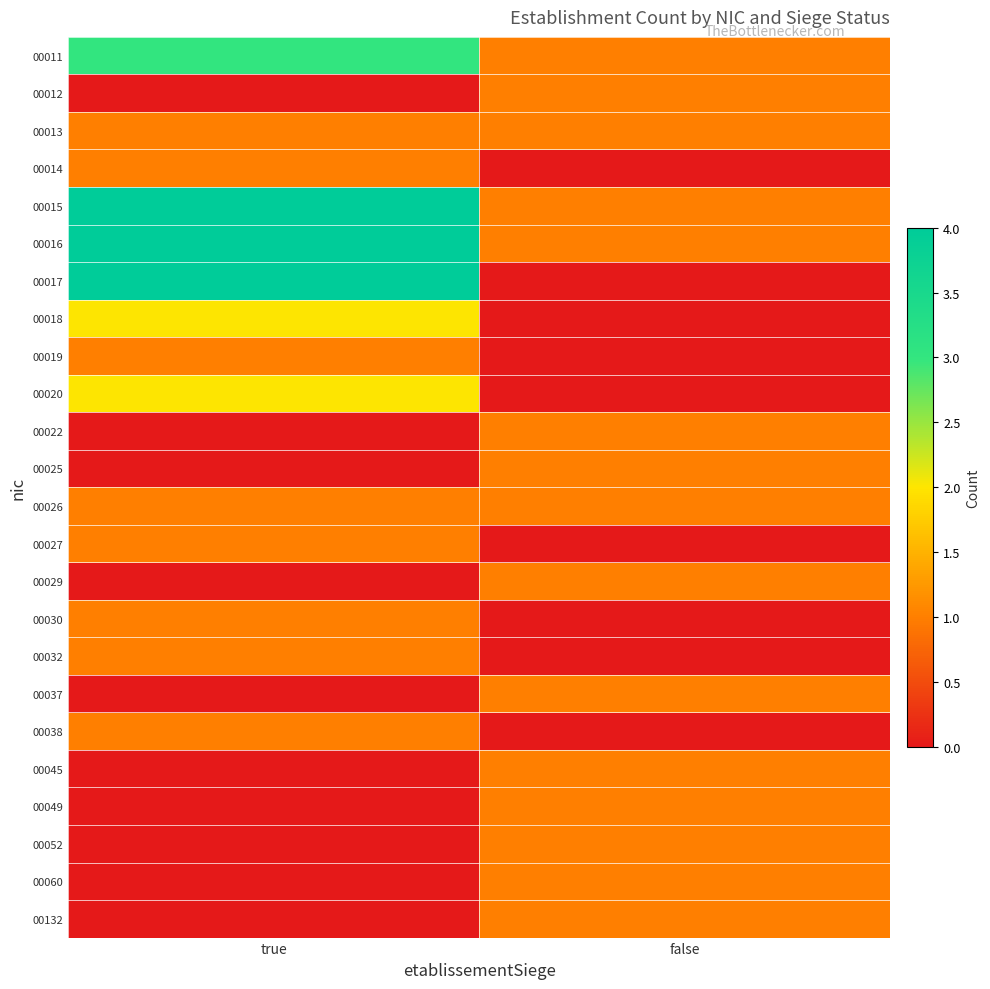

Reading left to right, transcribe all the data shown in this chart.

00011: true=3	false=1
00012: true=0	false=1
00013: true=1	false=1
00014: true=1	false=0
00015: true=4	false=1
00016: true=4	false=1
00017: true=4	false=0
00018: true=2	false=0
00019: true=1	false=0
00020: true=2	false=0
00022: true=0	false=1
00025: true=0	false=1
00026: true=1	false=1
00027: true=1	false=0
00029: true=0	false=1
00030: true=1	false=0
00032: true=1	false=0
00037: true=0	false=1
00038: true=1	false=0
00045: true=0	false=1
00049: true=0	false=1
00052: true=0	false=1
00060: true=0	false=1
00132: true=0	false=1